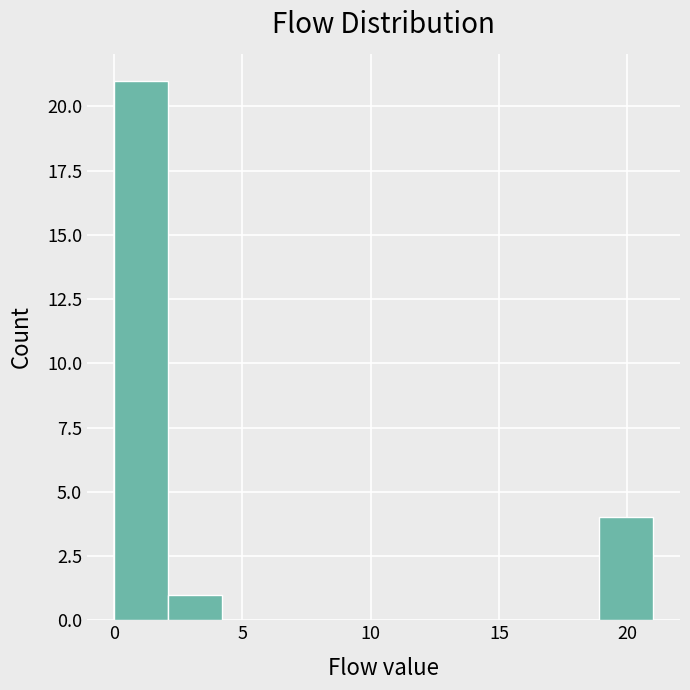

Which range on the x-axis has the tallest bar?

0.0 to 2.1